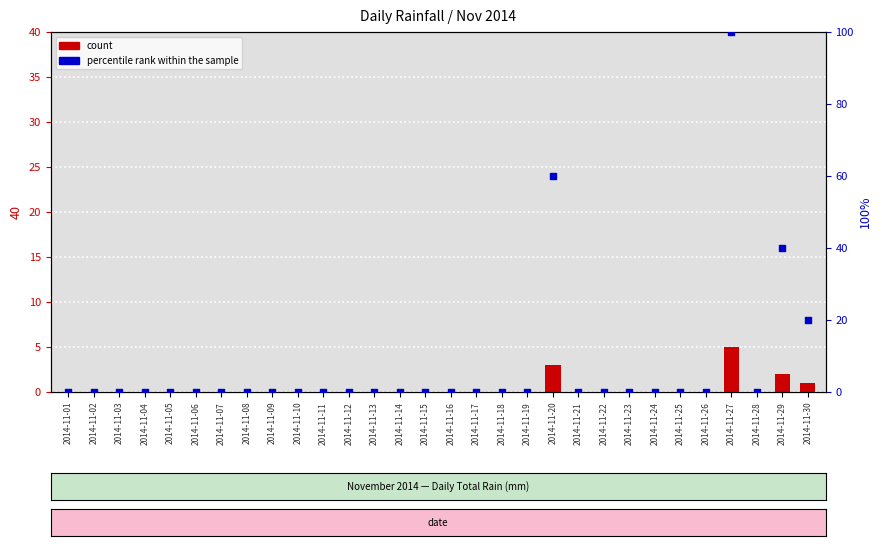

At how many categories does at least one series exceed 89?

1